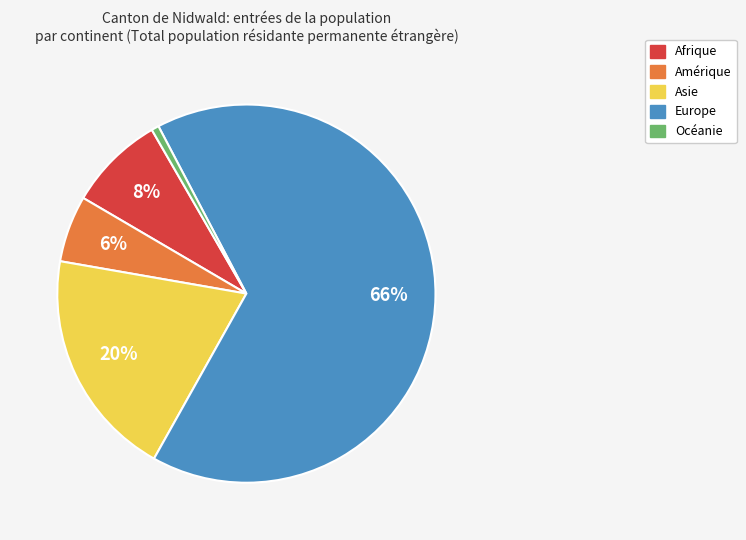

Between Afrique and Océanie, which is larger?

Afrique